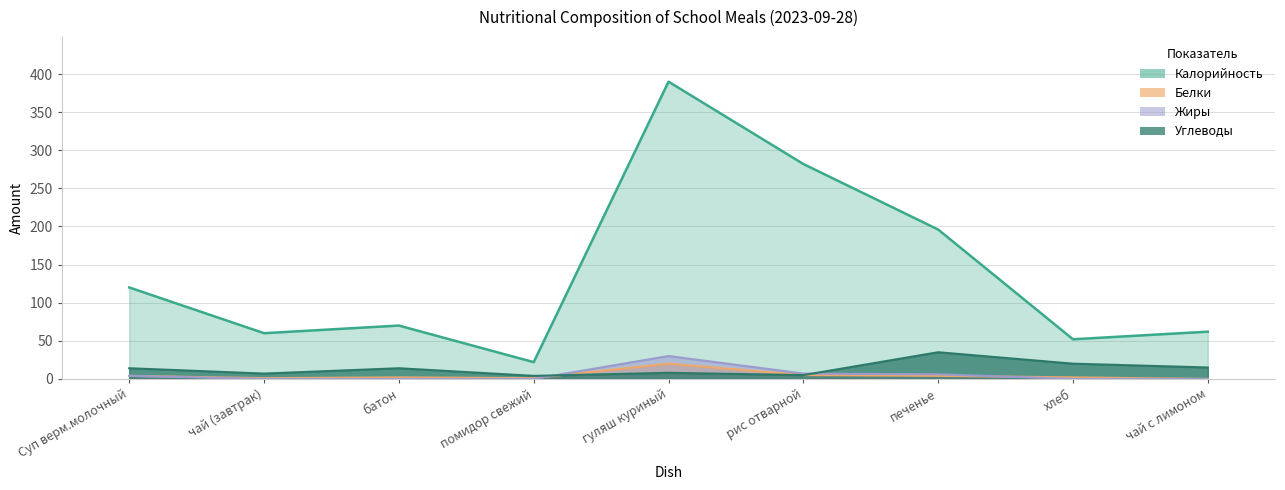

What position from the left is хлеб?

8